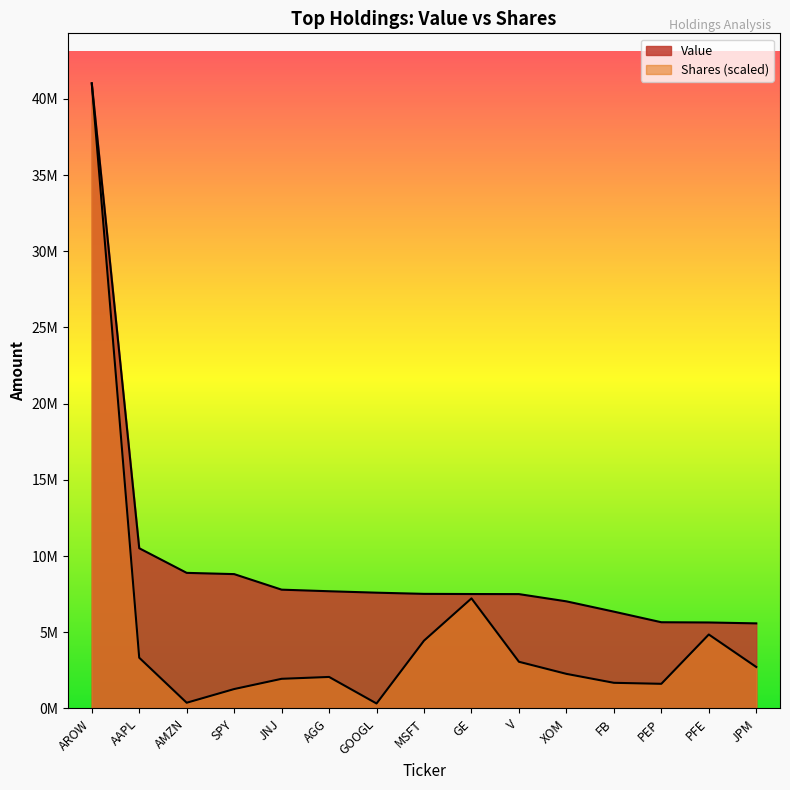

Between AGG and GOOGL, which series saw the biggest shift?

Shares or principal amount